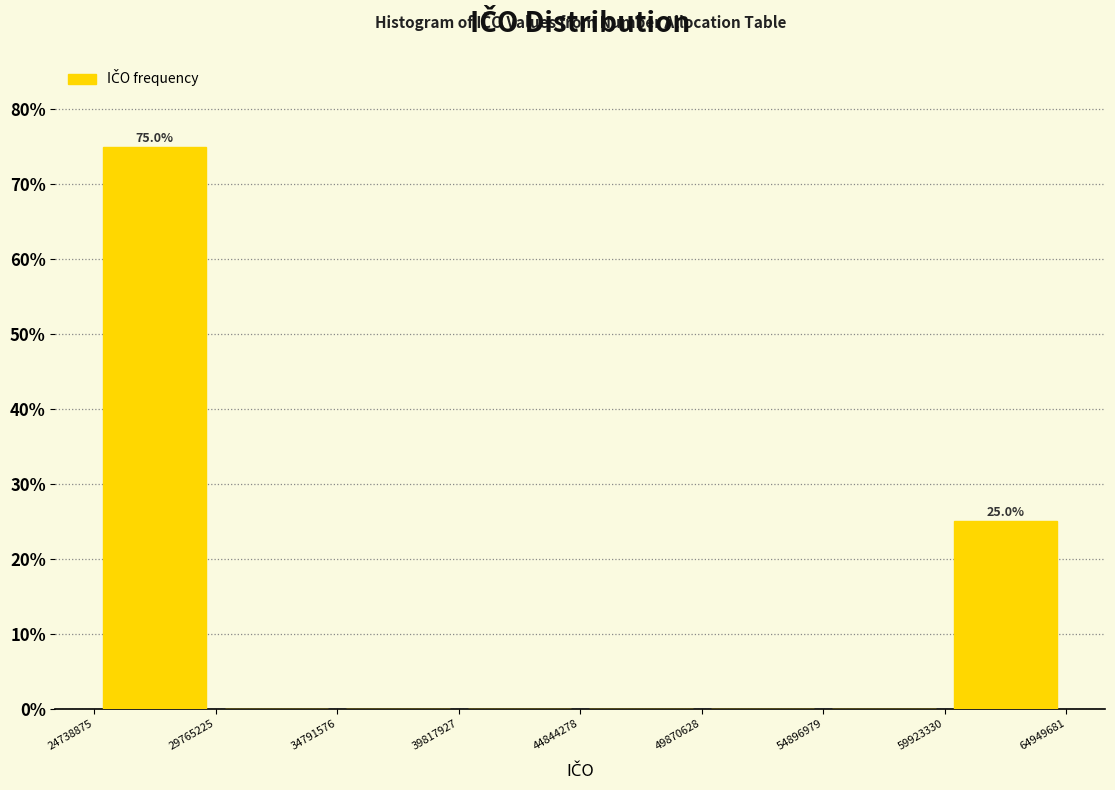

Which range on the x-axis has the tallest bar?

24738875 to 29765225